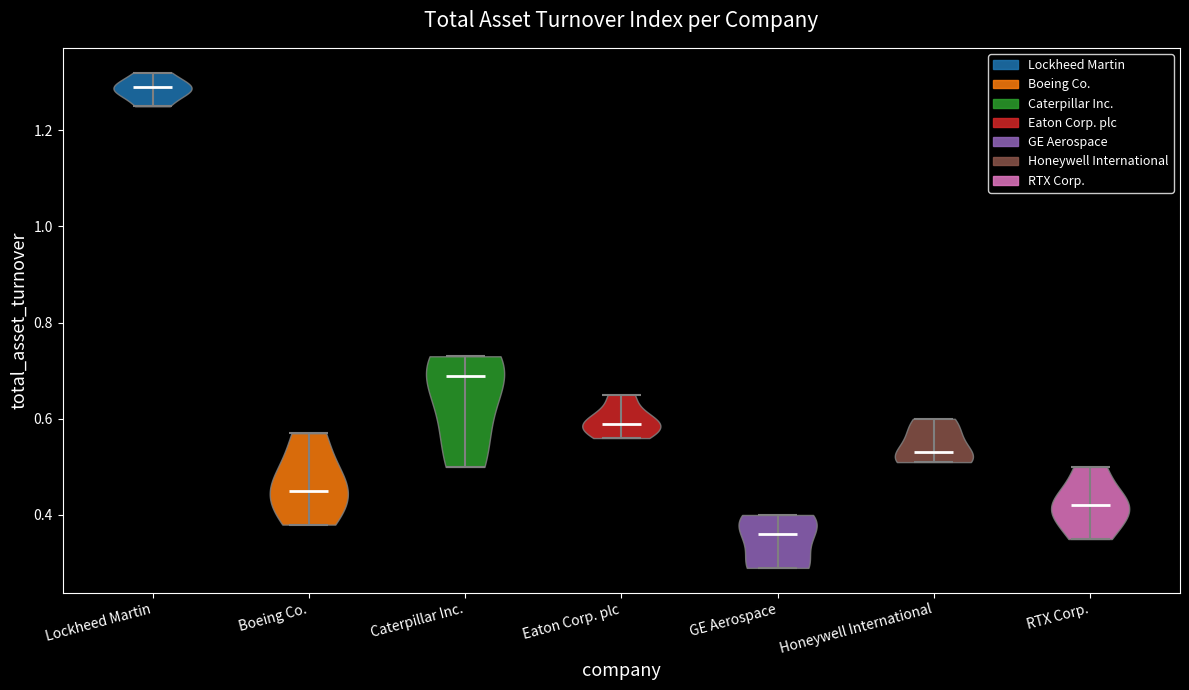

Reading left to right, read every violin against the y-axis: where its median line is, and the lowest and highest points it reaches. The values are not printed on the chart, so give them approximately, as read against the axis.

Lockheed Martin: median line 1.30, lowest point 1.26, highest point 1.32
Boeing Co.: median line 0.46, lowest point 0.38, highest point 0.58
Caterpillar Inc.: median line 0.70, lowest point 0.50, highest point 0.74
Eaton Corp. plc: median line 0.60, lowest point 0.56, highest point 0.66
GE Aerospace: median line 0.36, lowest point 0.30, highest point 0.40
Honeywell International: median line 0.54, lowest point 0.52, highest point 0.60
RTX Corp.: median line 0.42, lowest point 0.36, highest point 0.50